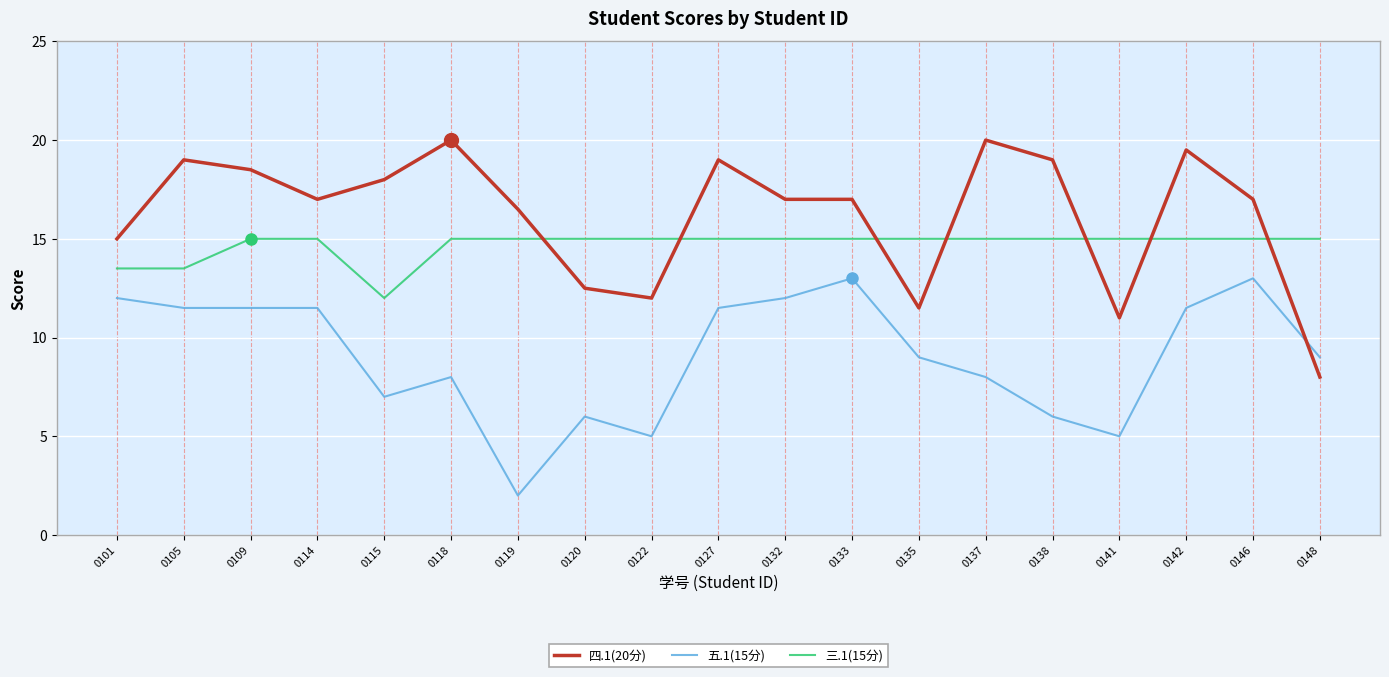

How many times do 四.1(20分) and 五.1(15分) cross each other?

1